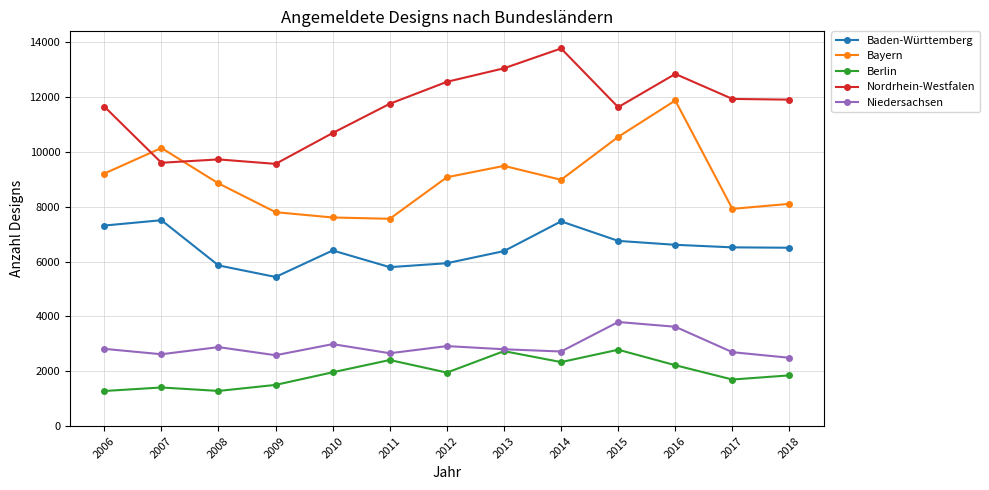

Is this an area chart (filled region under the line)?

No